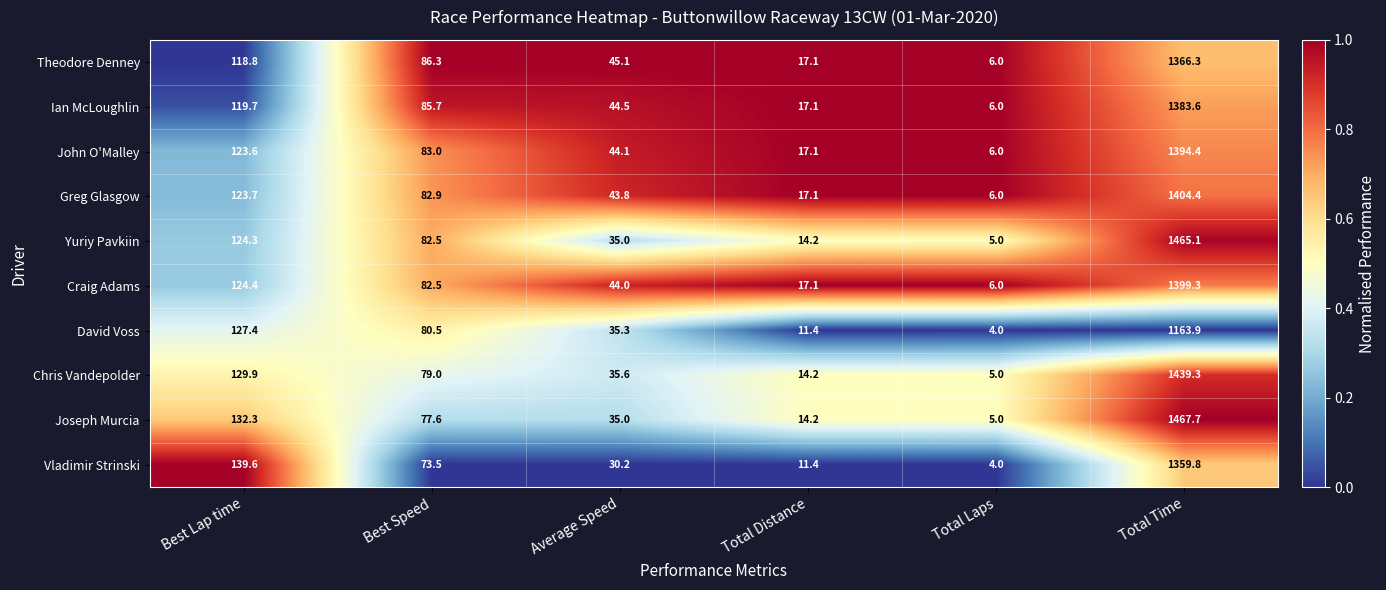

What is the minimum value for Chris Vandepolder?

5.0